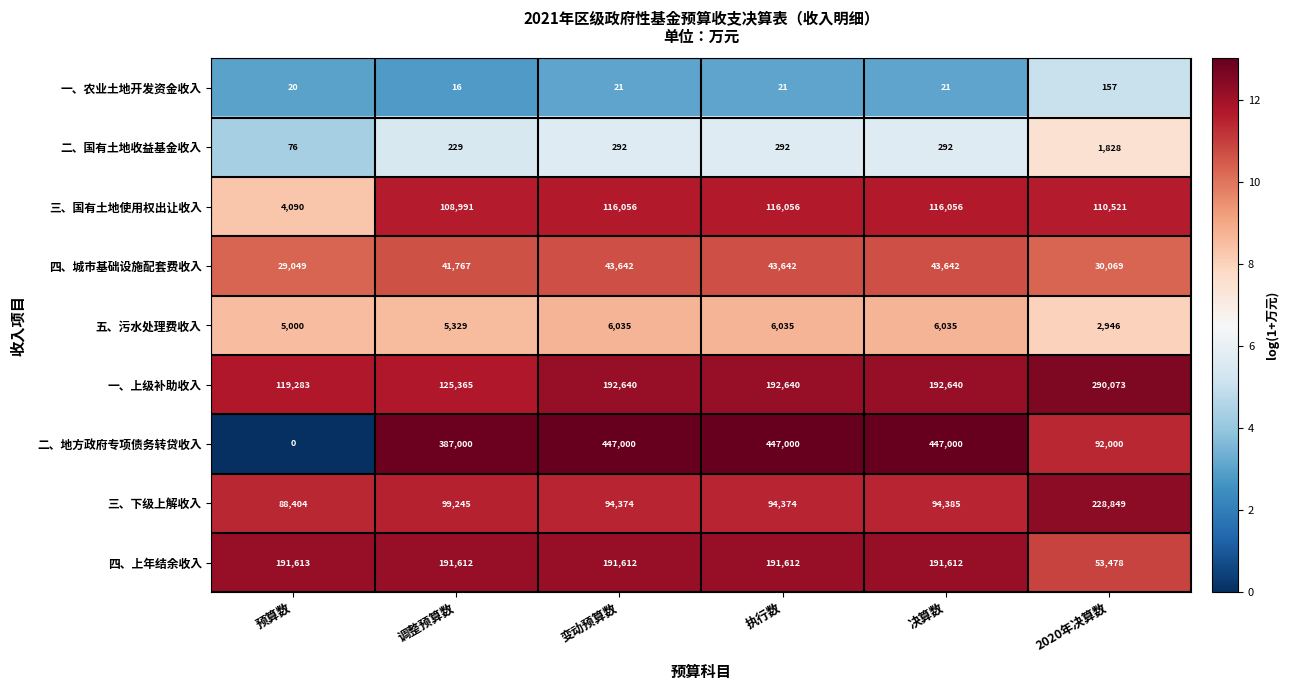

The value of 一、上级补助收入 at 2020年决算数 is 290073. True or false?

True